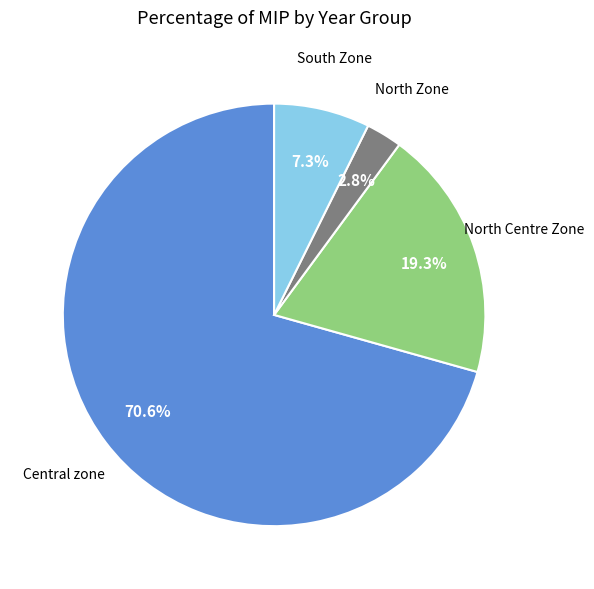

Is there a majority slice in this chart?

Yes